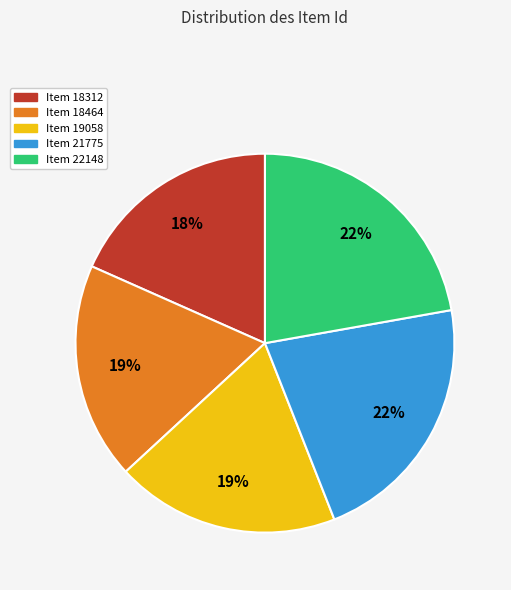

To the nearest percent, what is the combined percentage of Item 19058 and Item 22148?

41%